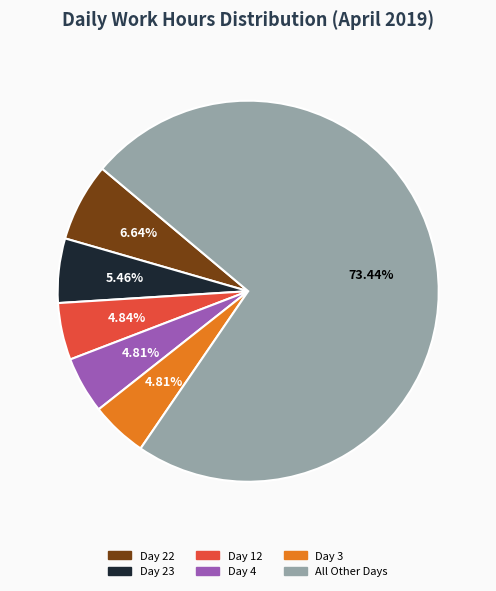

Which slice is the largest?

All Other Days